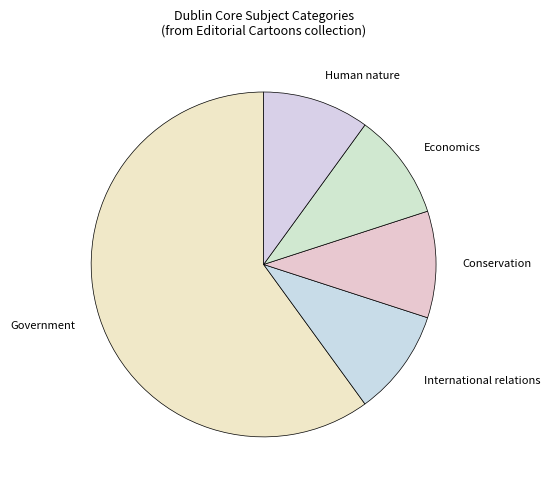

Which category accounts for the majority?

Government